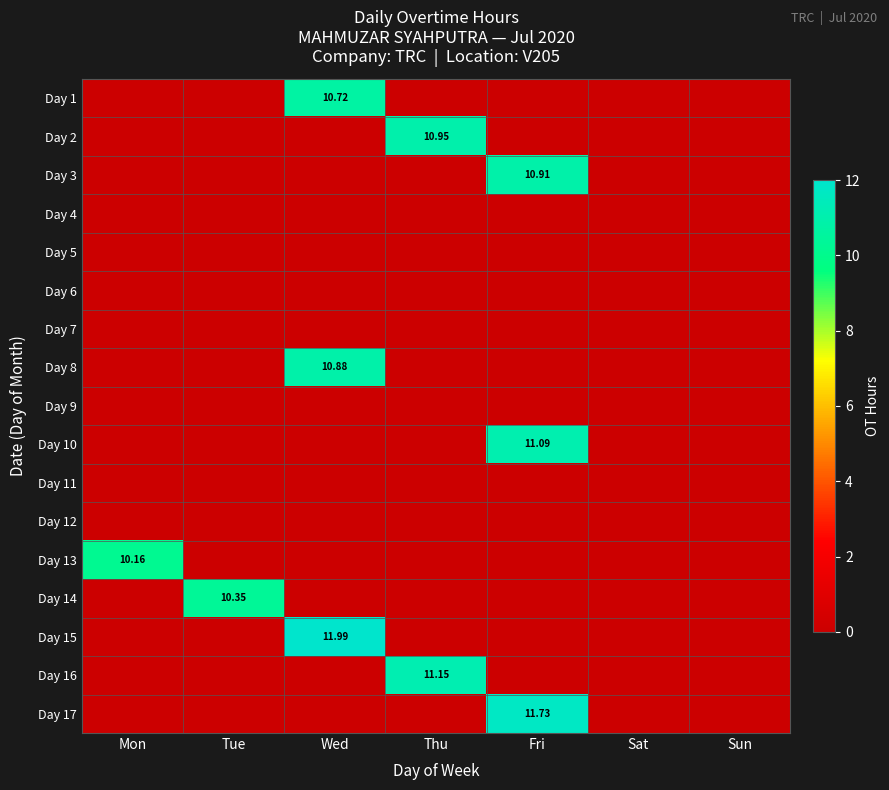

Which series changed the most between Fri and Sat?

Day 17